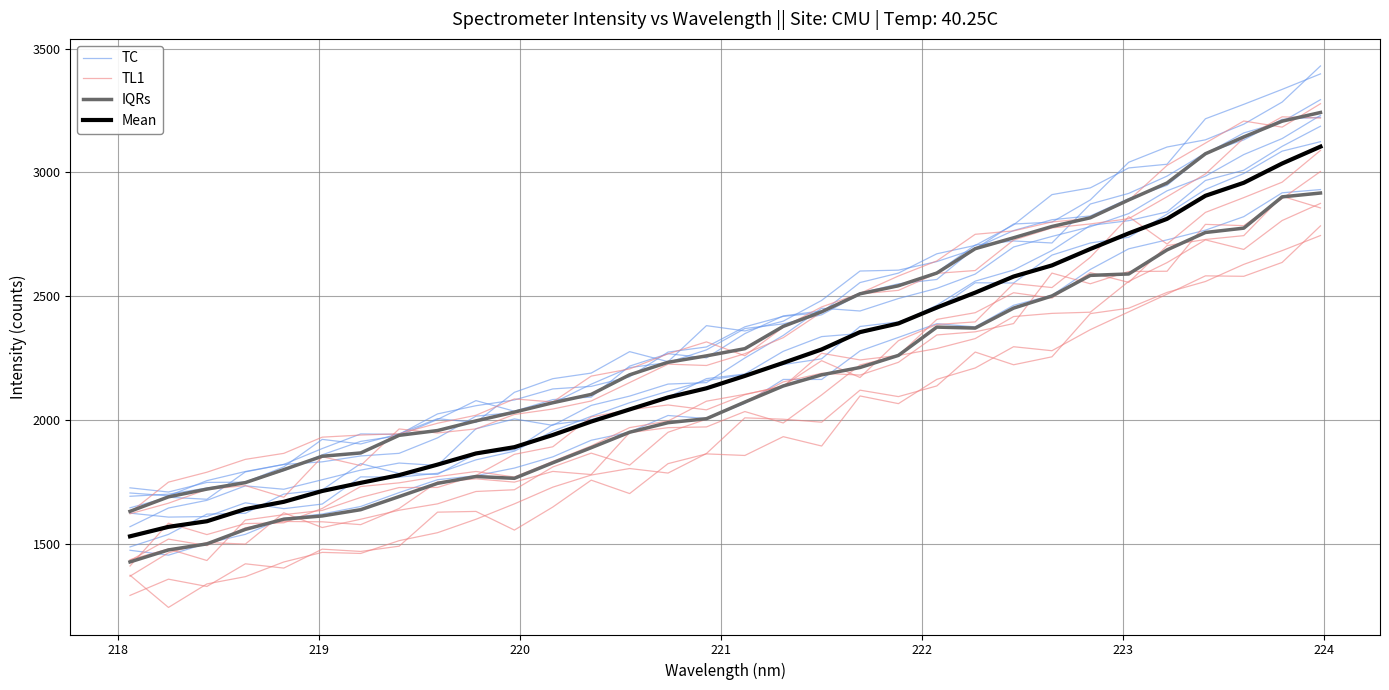

What is the average value of the IQRs series?

2100.3